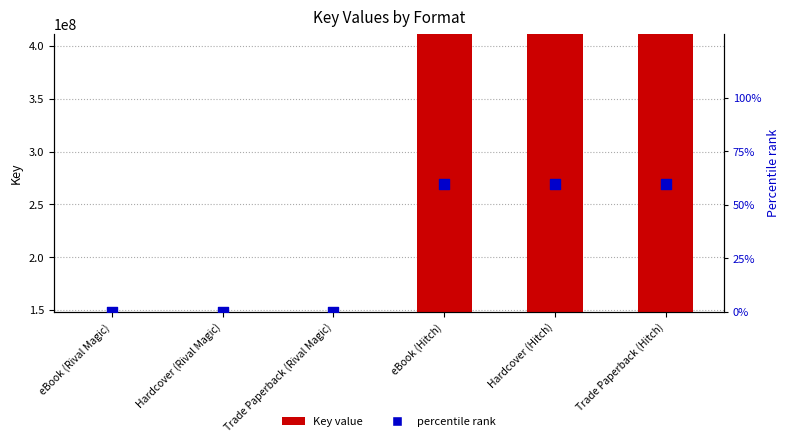

What are all the series names shown in the legend?

Key value, percentile rank